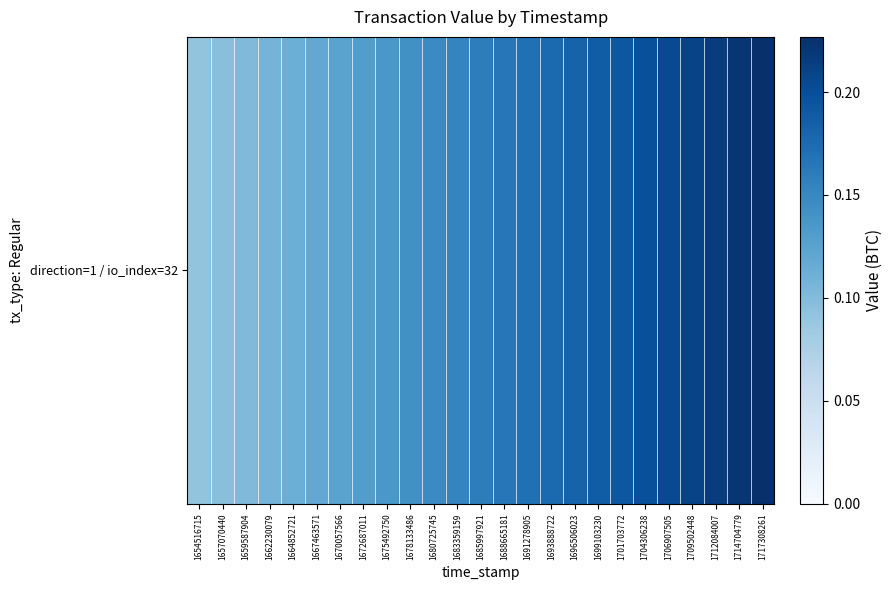

What is the sum of the values at 1696506023 and 1678133486?

0.3